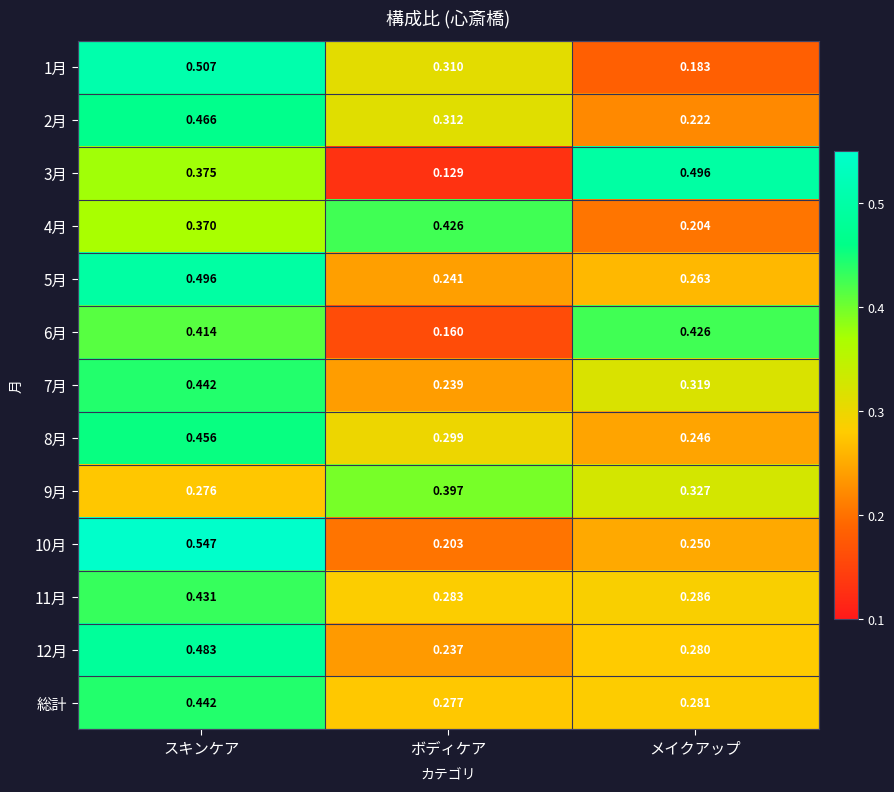

At which category is the sum across all series the highest?

スキンケア